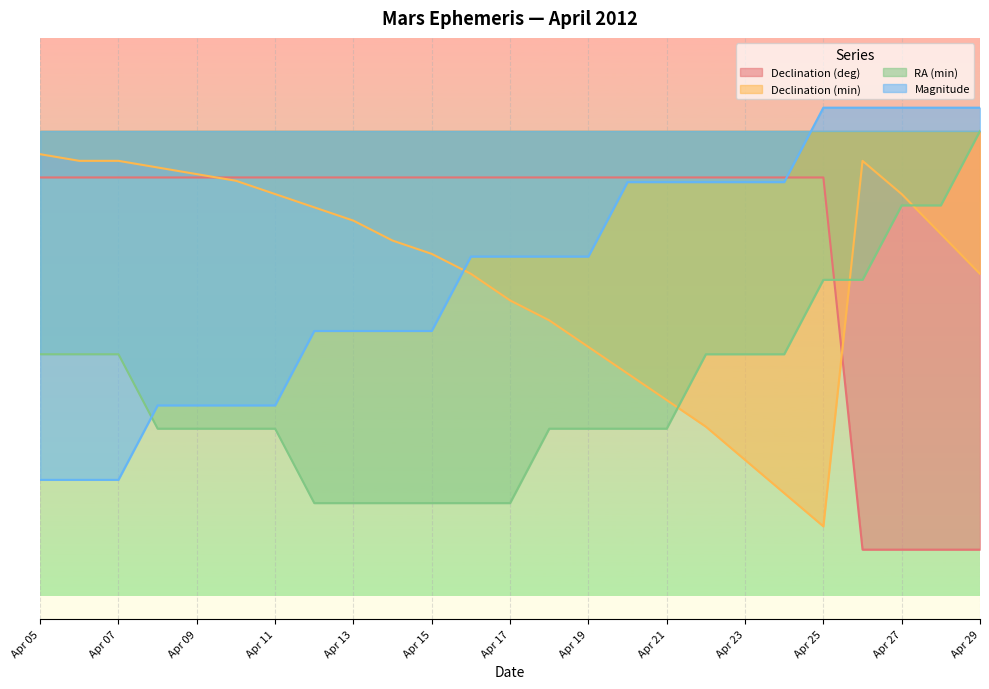

How many series are shown in this chart?

4